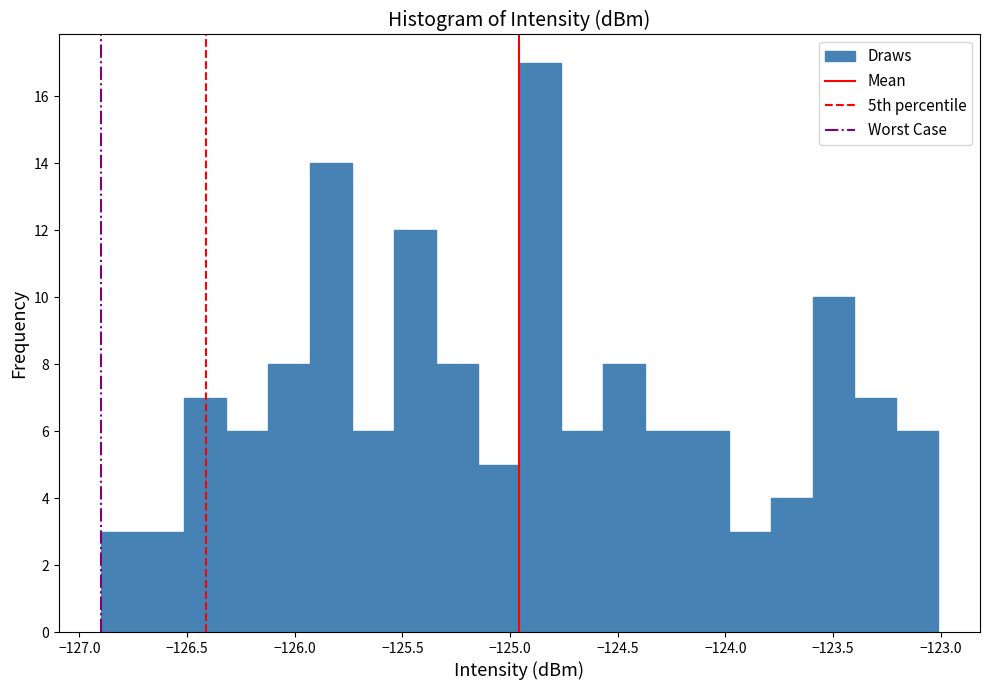

Read against the x-axis, roughly where is the centre of the tallest bar?

-124.85